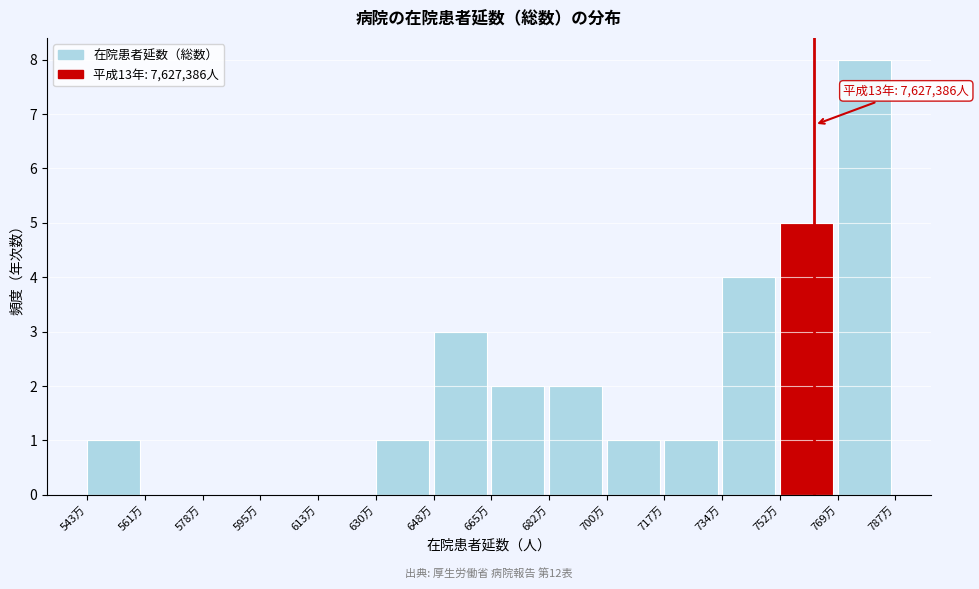

Reading left to right, what are all the values shown in this chart?

543万=1	561万=0	578万=0	595万=0	613万=0	630万=1	648万=3	665万=2	682万=2	700万=1	717万=1	734万=4	752万=5	769万=8